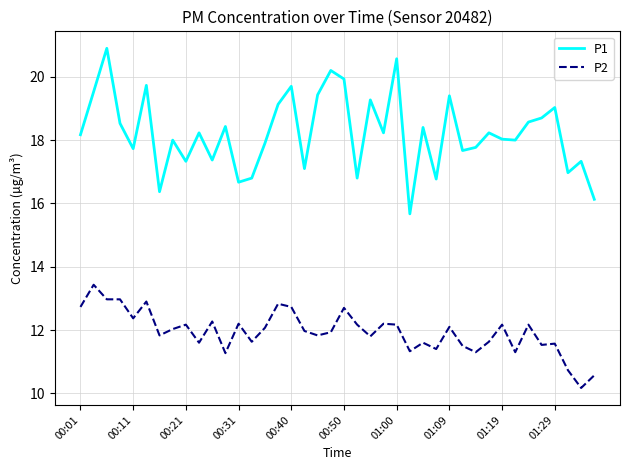

Does the chart display data point markers on the line(s)?

No